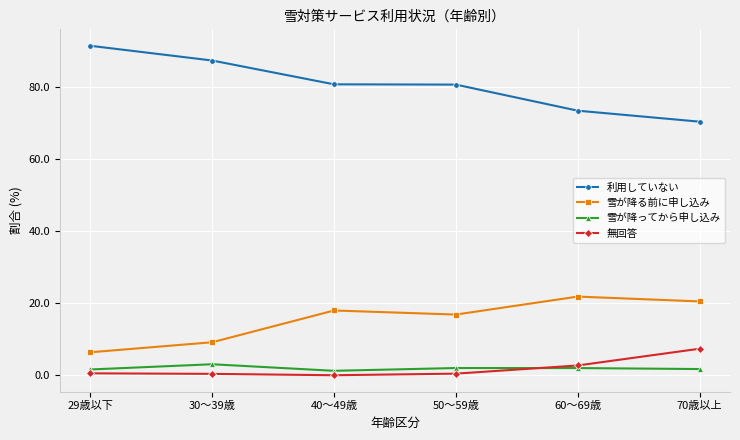

At which label is 雪が降る前に申し込み closest to 14?

50～59歳